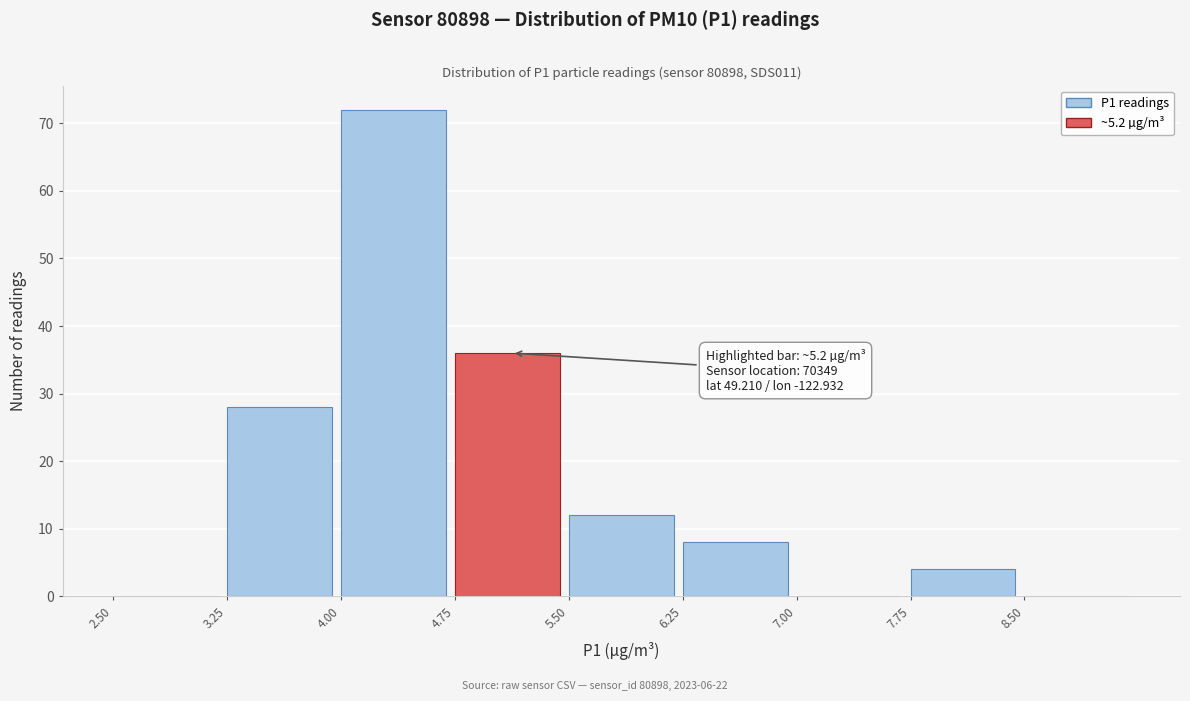

Which range on the x-axis has the tallest bar?

4.00 to 4.75